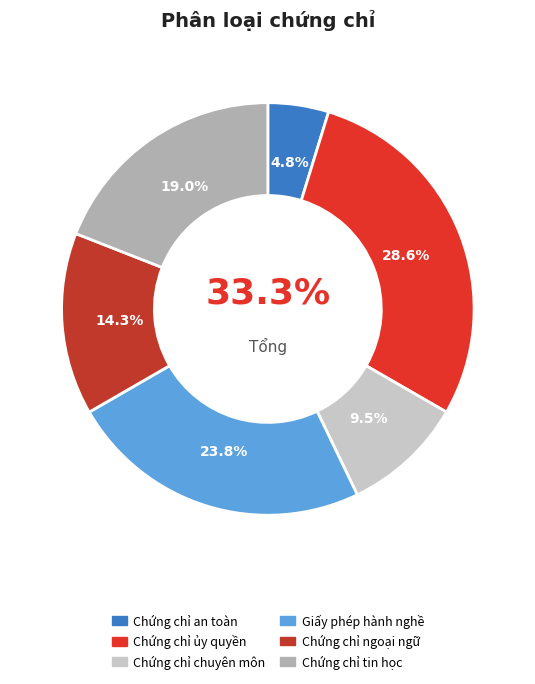

Count the number of slices in the pie.

6